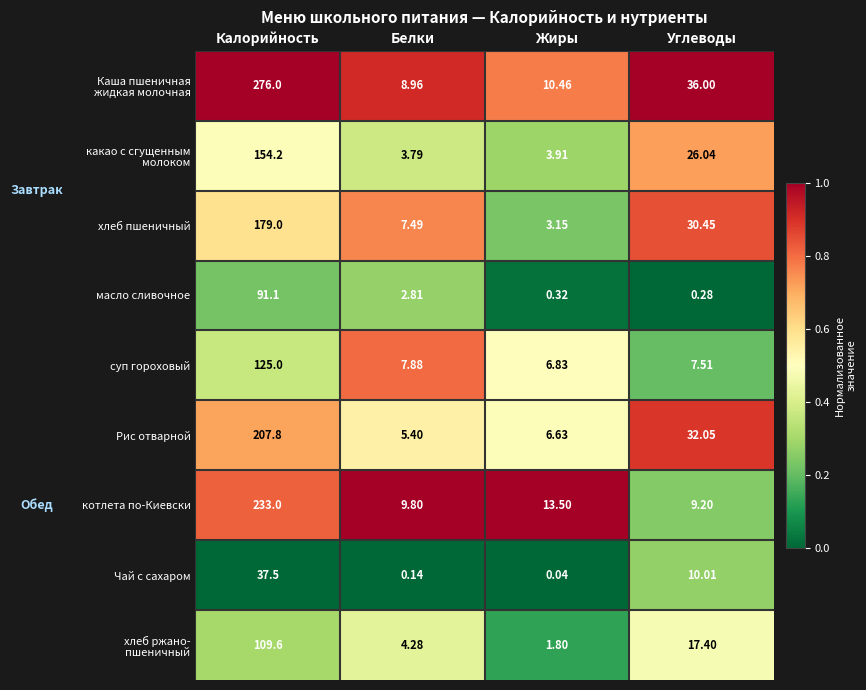

At which category does the chart reach its minimum across all series?

Жиры